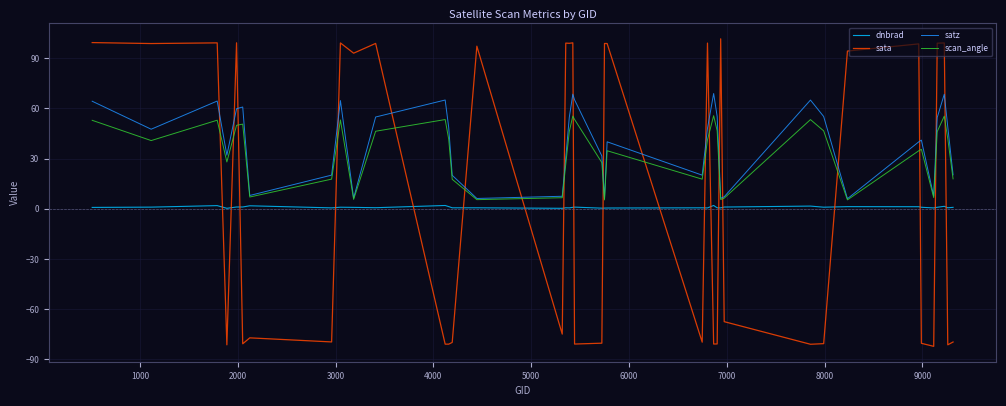

List the series in order of their peak value, highest first.

sata, satz, scan_angle, dnbrad